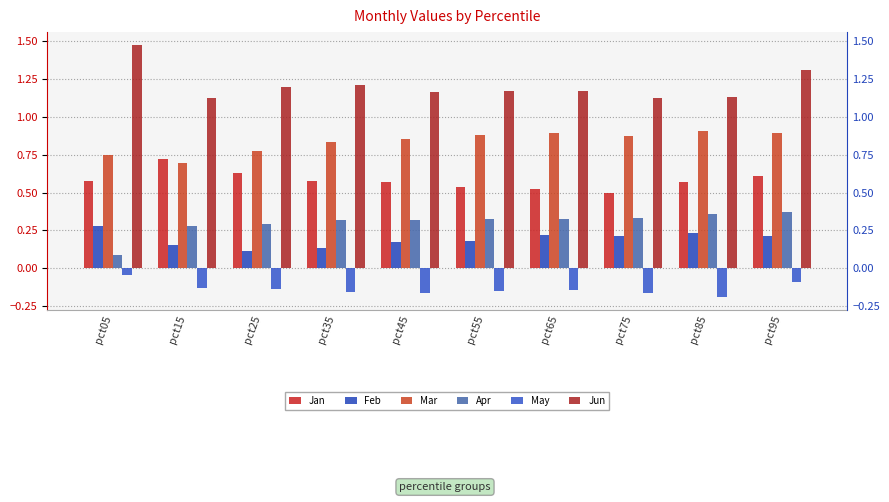

What are all the series names shown in the legend?

Jan, Feb, Mar, Apr, May, Jun